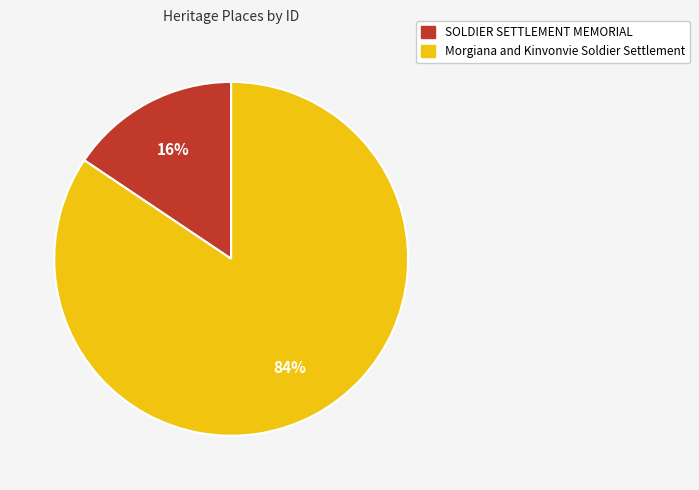

What is the majority slice?

Morgiana and Kinvonvie Soldier Settlement